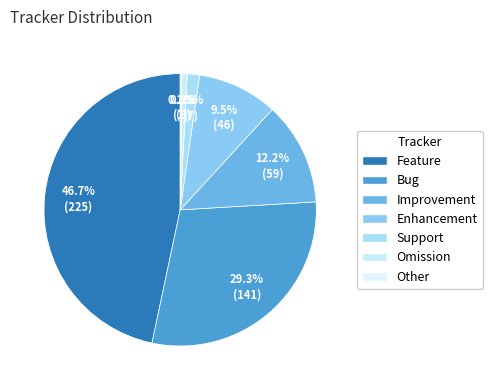

How many slices are in this pie chart?

7